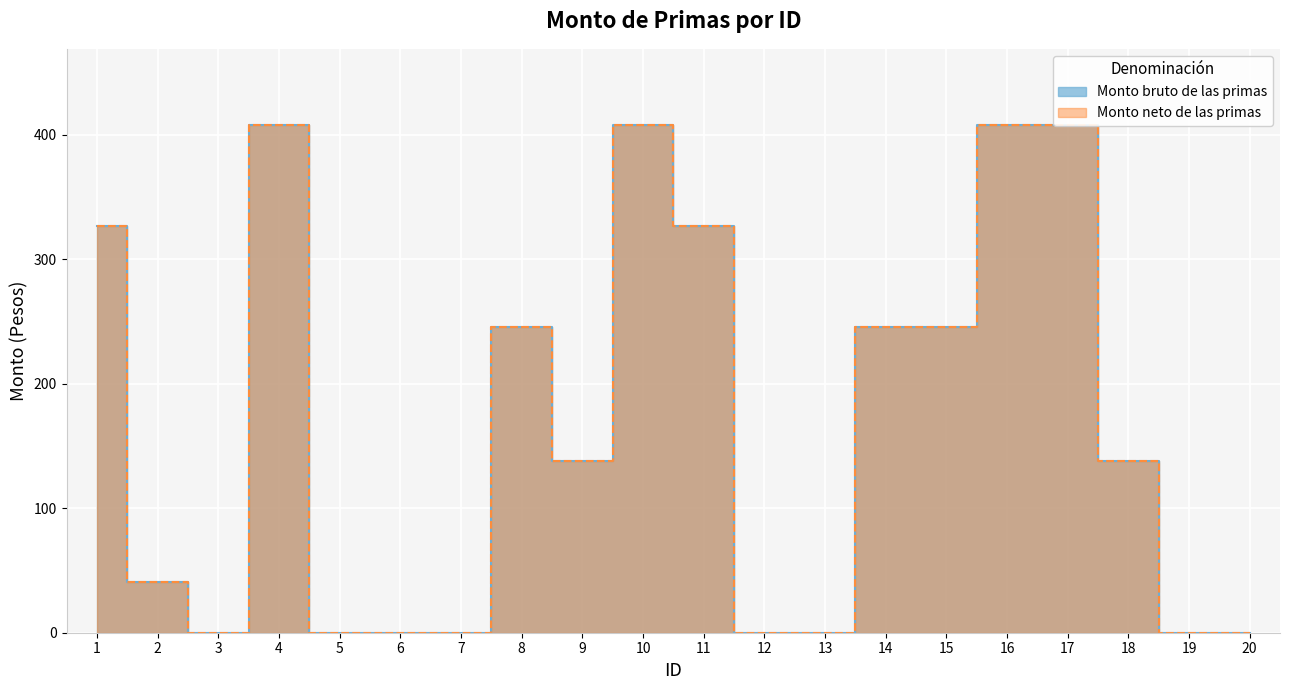

Which series changed the most between 4 and 10?

Monto bruto de las primas